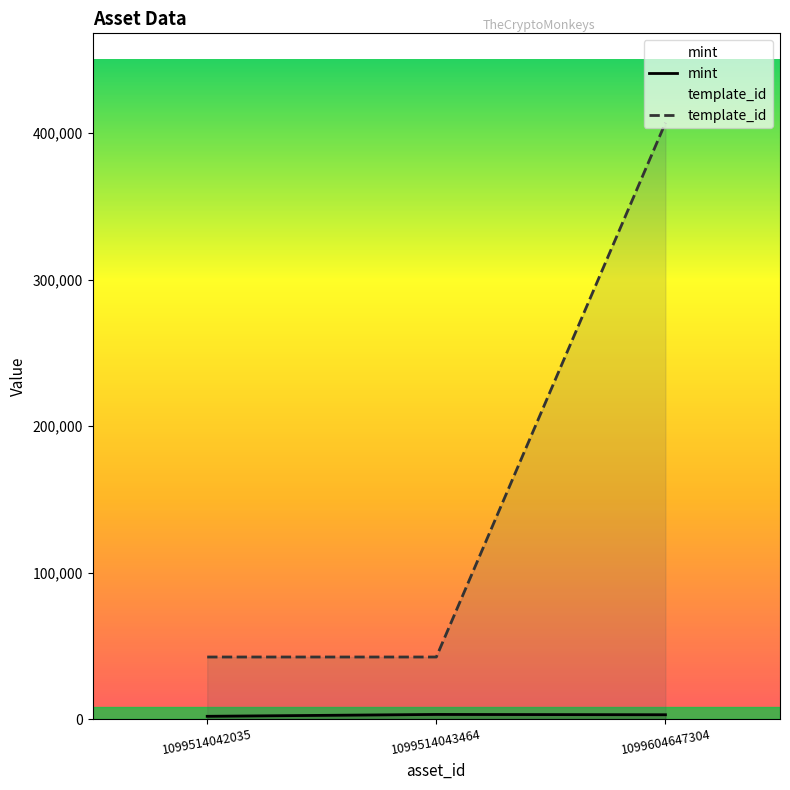

The template_id series shows 407032 at 1099604647304. True or false?

True